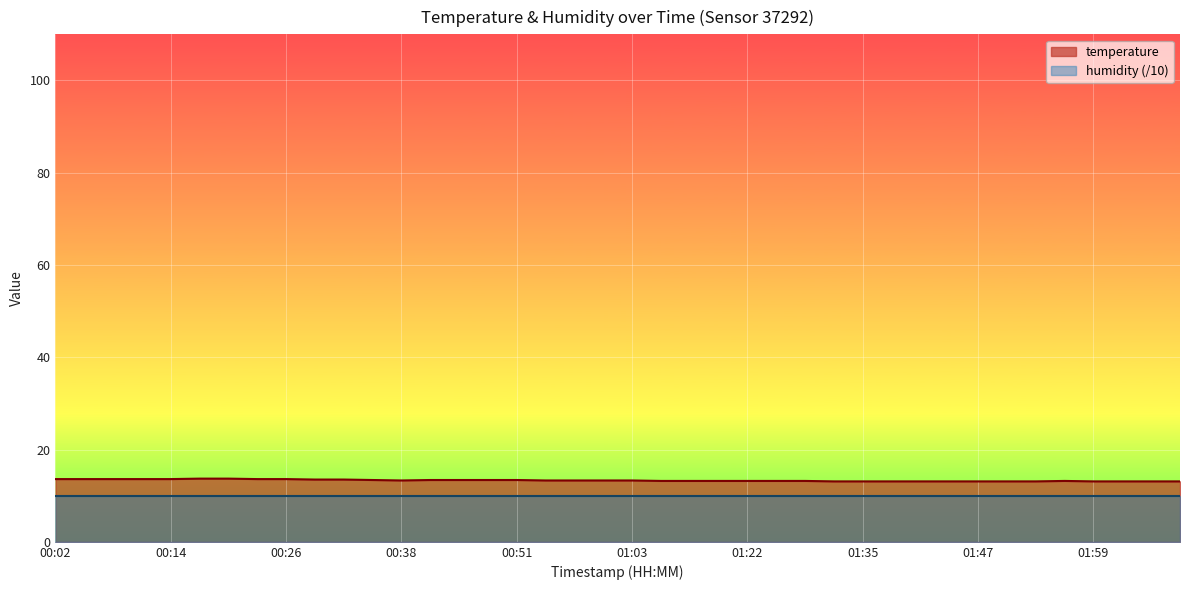

Reading right to left, extract all data points from this chart.

02:08=13.1	02:05=13.1	02:02=13.1	01:59=13.1	01:56=13.2	01:53=13.1	01:50=13.1	01:47=13.1	01:44=13.1	01:41=13.1	01:38=13.1	01:35=13.1	01:32=13.1	01:29=13.2	01:26=13.2	01:22=13.2	01:16=13.2	01:13=13.2	01:10=13.2	01:03=13.3	01:00=13.3	00:57=13.3	00:54=13.3	00:51=13.4	00:48=13.4	00:45=13.4	00:41=13.4	00:38=13.3	00:35=13.4	00:32=13.5	00:29=13.5	00:26=13.6	00:23=13.6	00:20=13.7	00:17=13.7	00:14=13.6	00:11=13.6	00:08=13.6	00:05=13.6	00:02=13.6